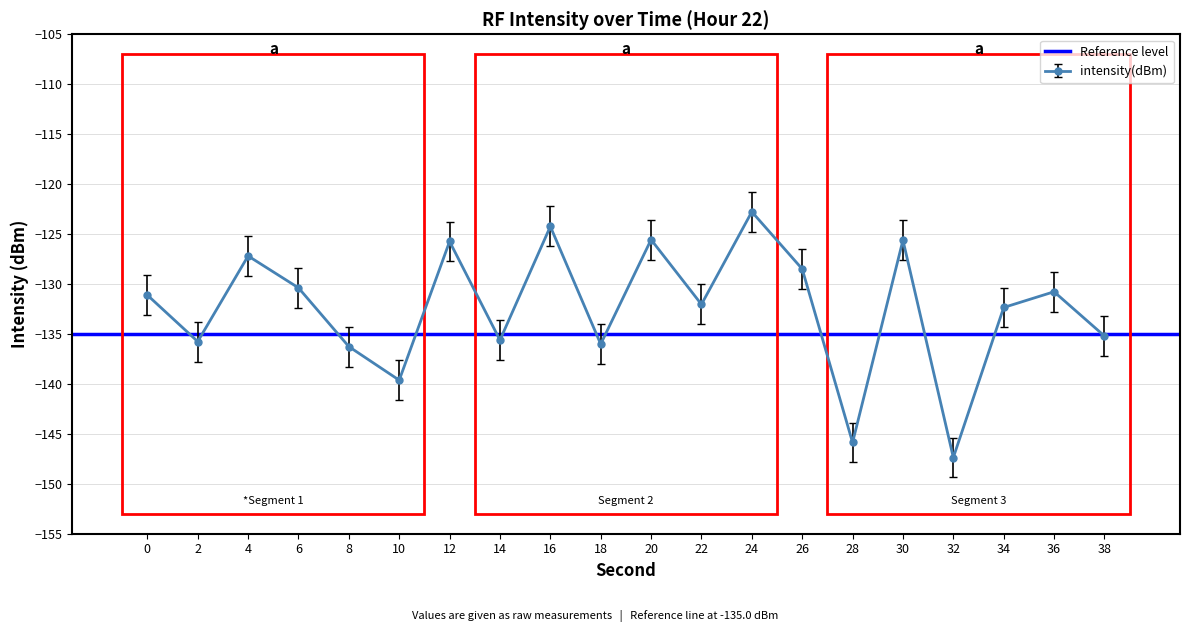

Rank the categories by value from highest to lowest.

24, 16, 20, 30, 12, 4, 26, 6, 36, 0, 22, 34, 38, 14, 2, 18, 8, 10, 28, 32